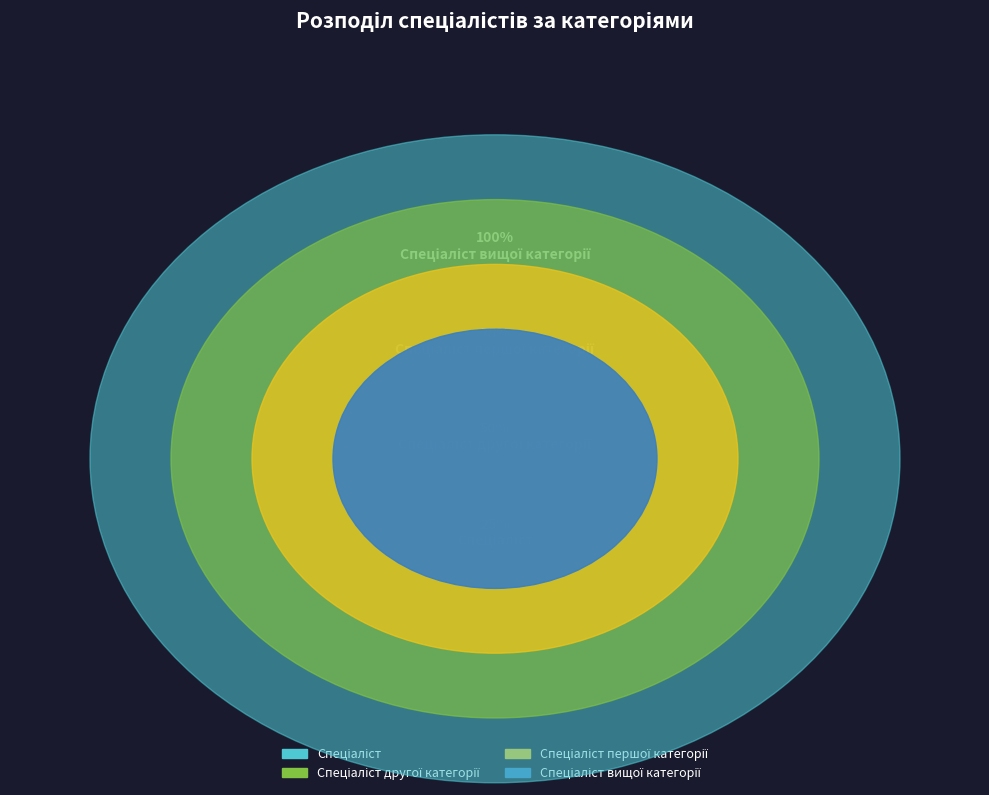

The Спеціаліст першої категорії slice represents 30% of the pie. True or false?

True